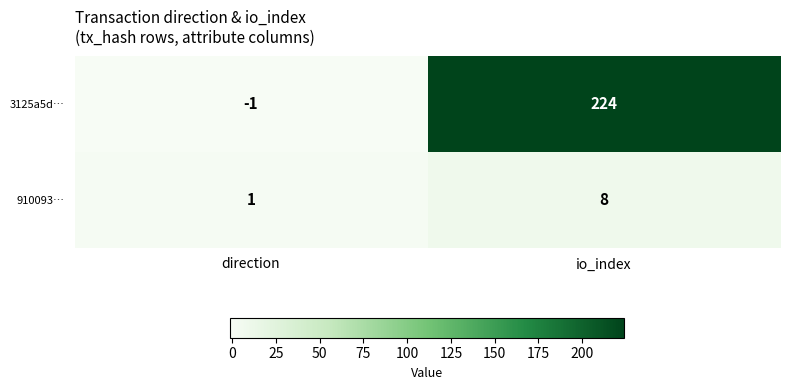

What is the smallest value displayed?

-1